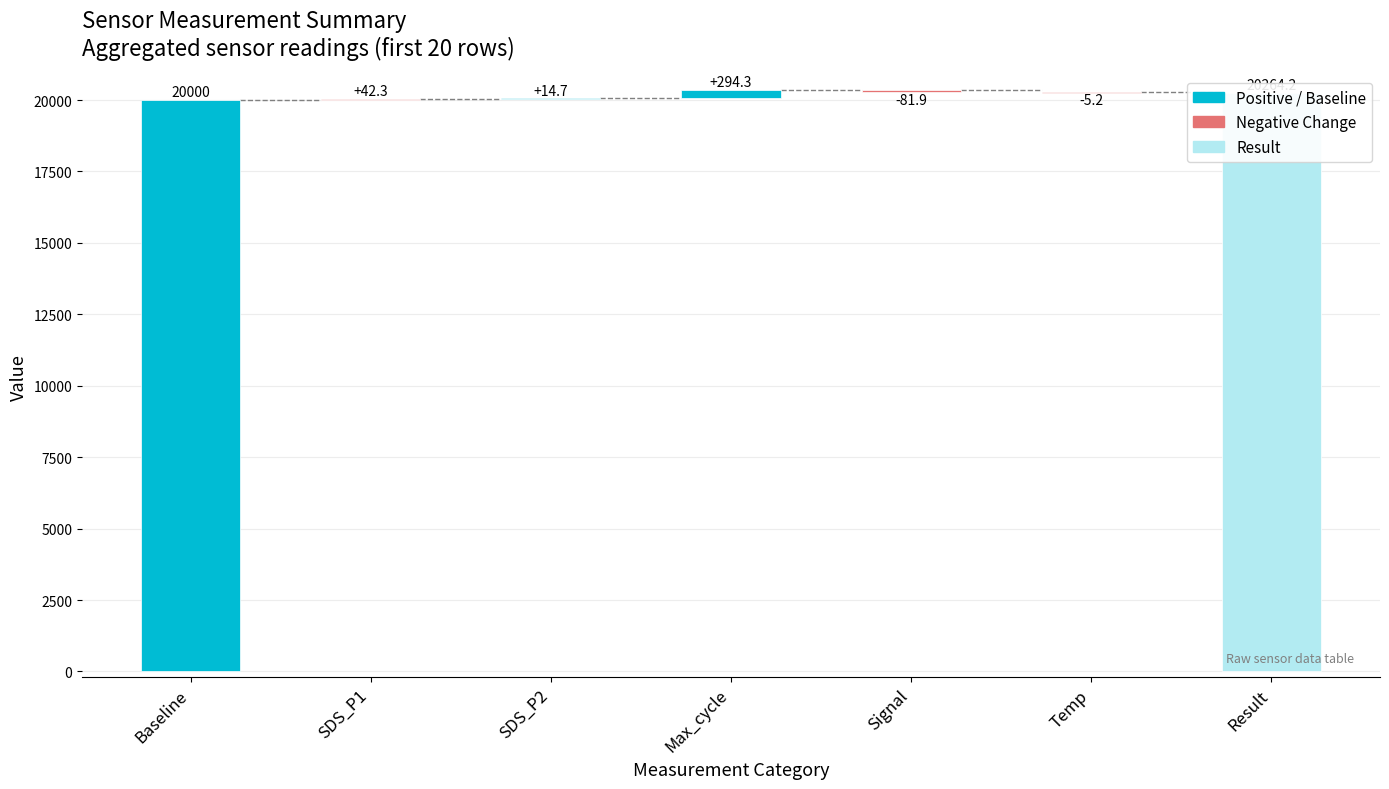

The value at Temp is -2.8. True or false?

False